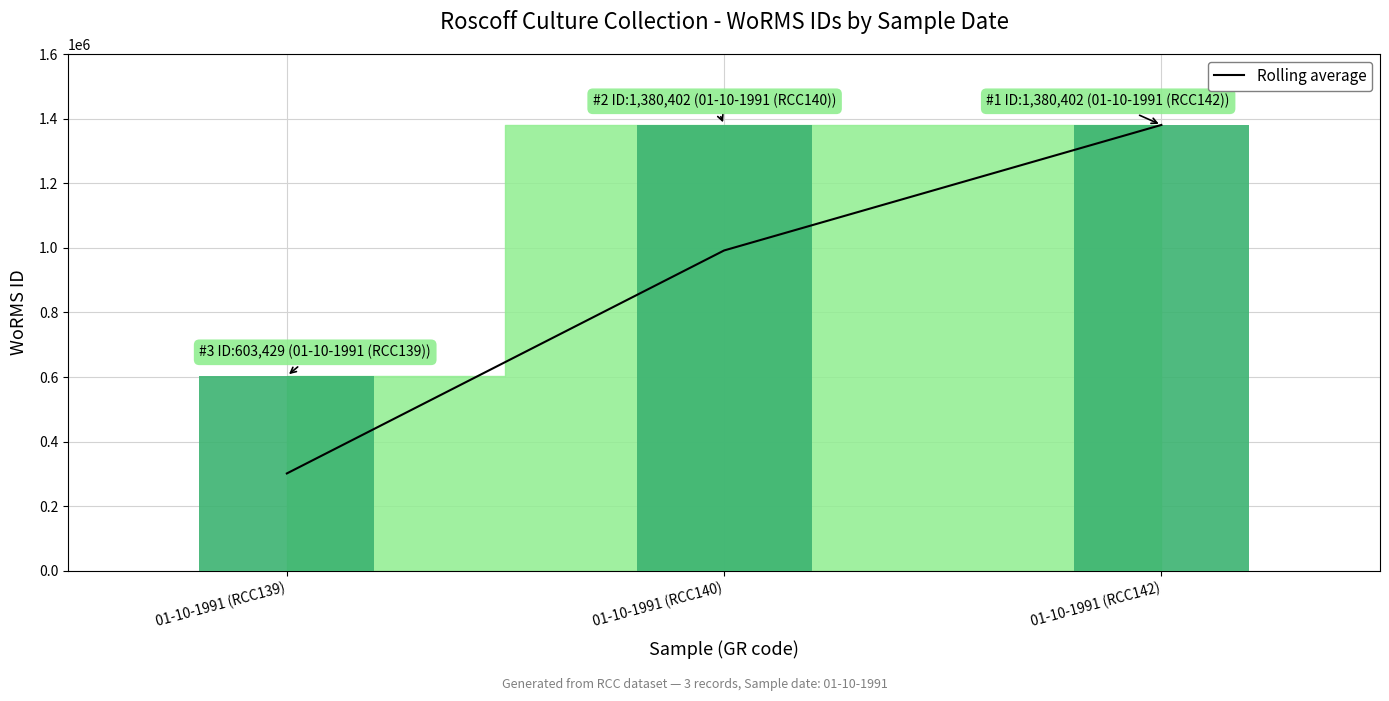

The value of Rolling average at 01-10-1991 (RCC139) is 301714.5. True or false?

True